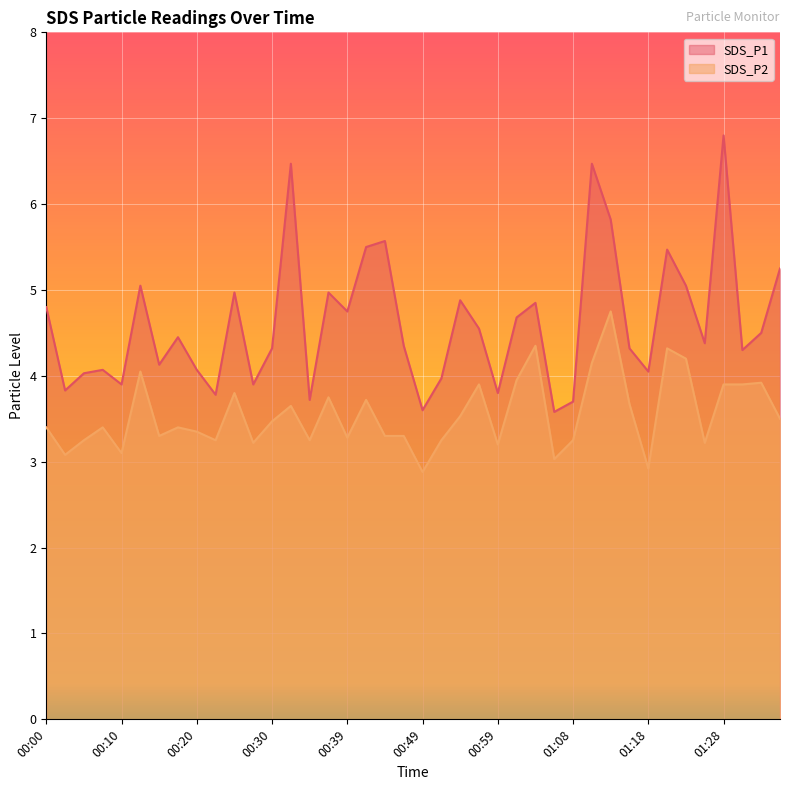

The value of SDS_P2 at 01:08 is 0.8. True or false?

False